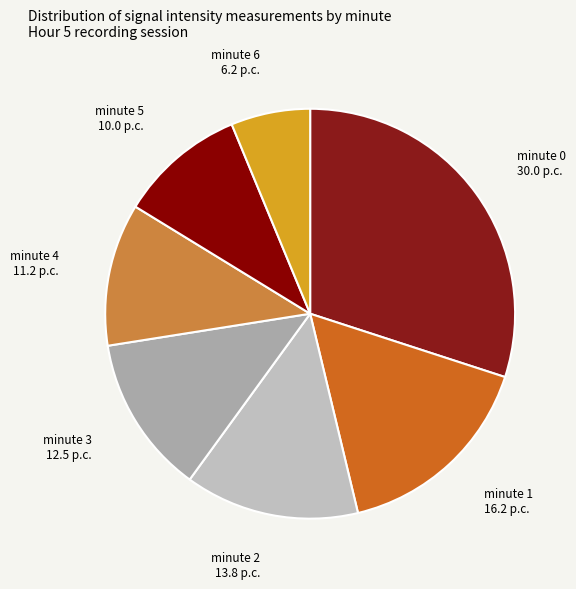

True or false: minute 5 accounts for 10% of the total.

True